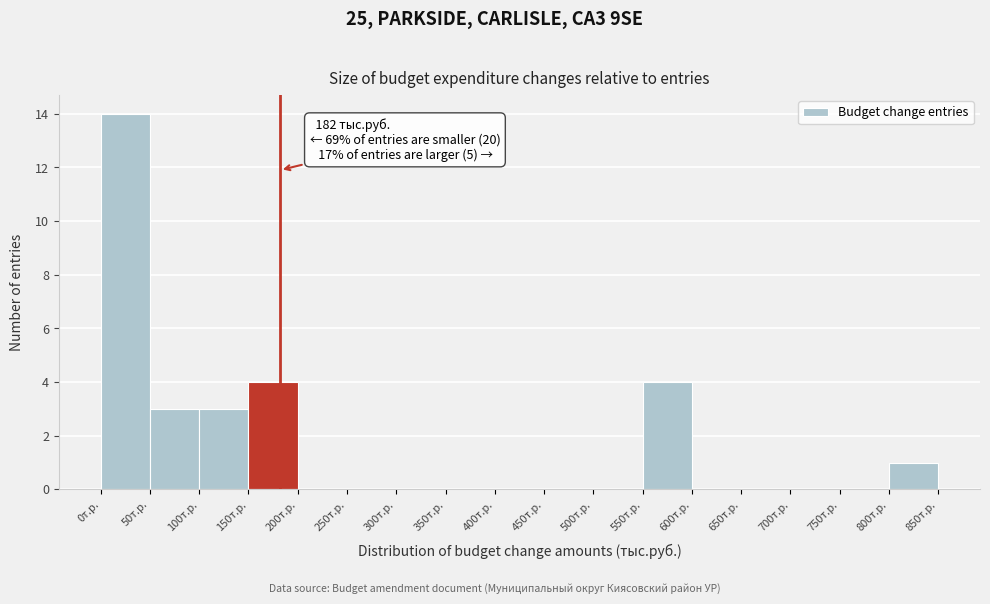

Over which range of the x-axis is the bar tallest?

0 to 50